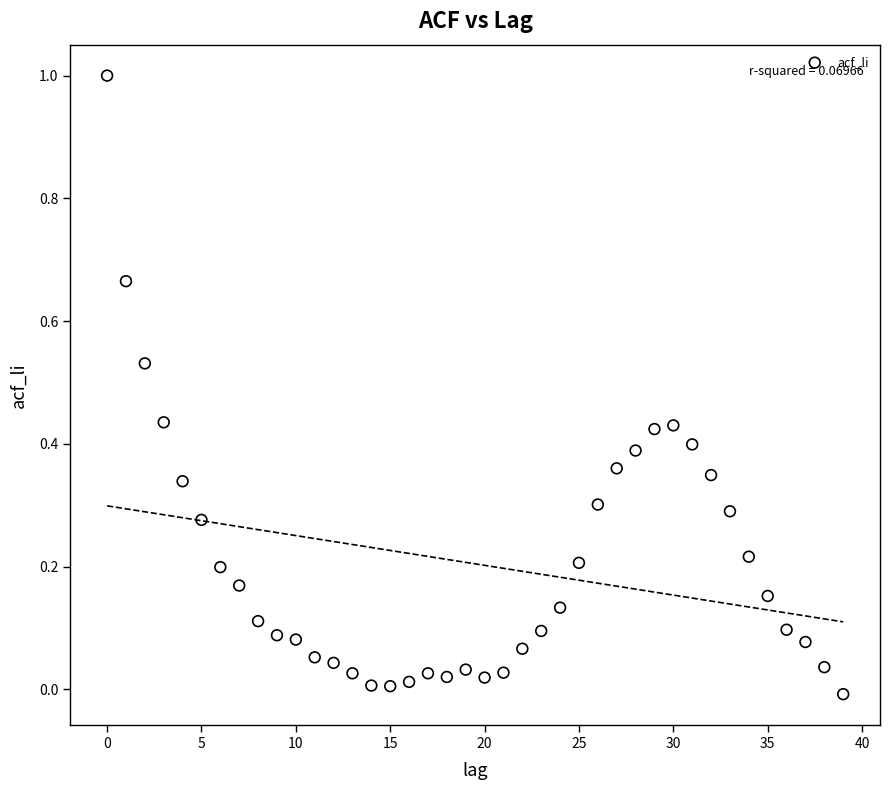

How many points are shown in the scatter plot?

40